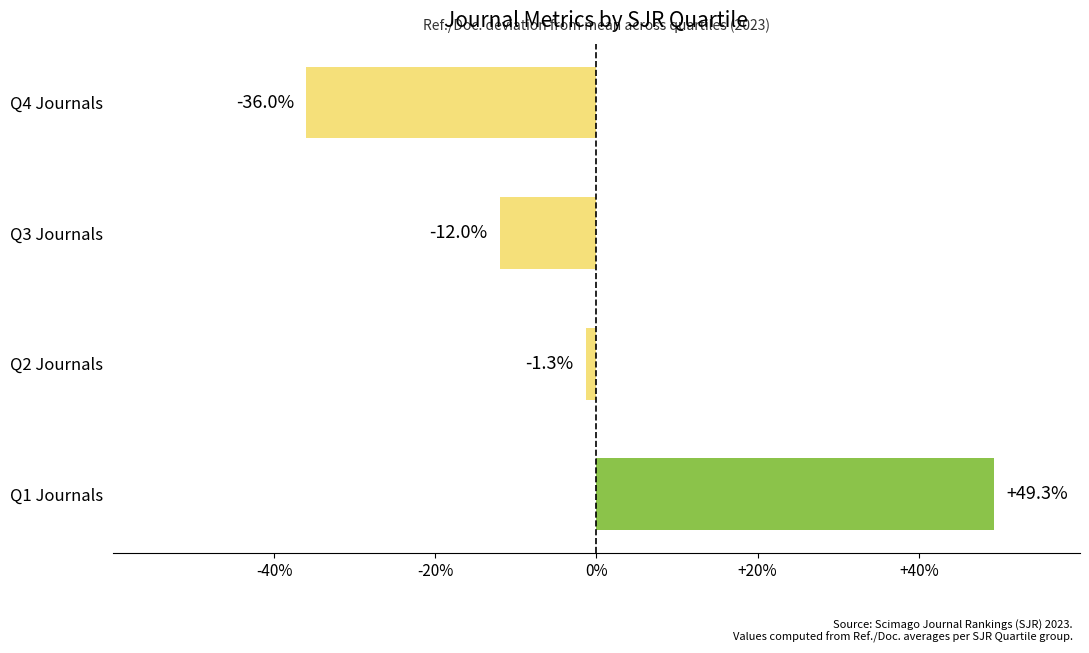

What is the approximate value at Q1 Journals?

49.3